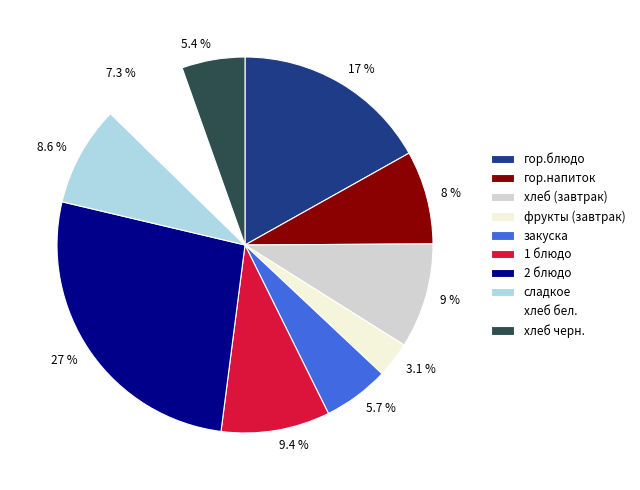

How many slices are in this pie chart?

10